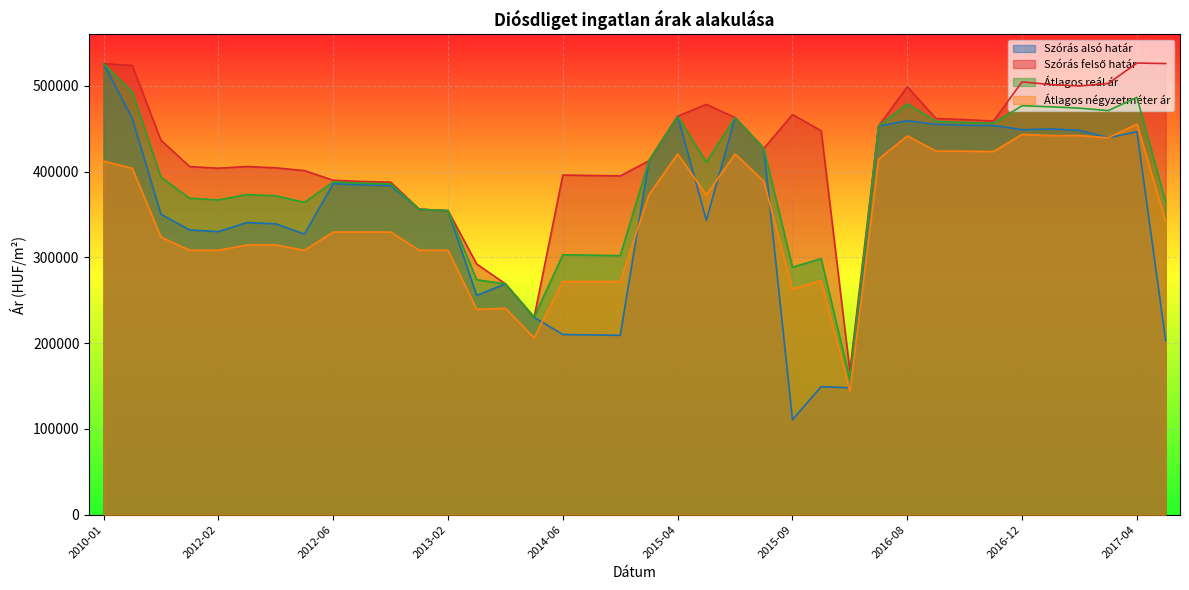

Between 2013-05 and 2015-10, which series saw the biggest shift?

Szórás felső határ